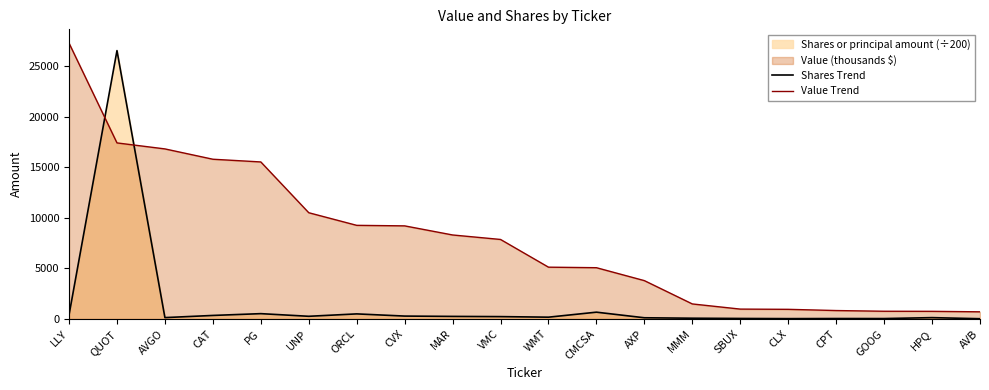

What is the label of the 11th point from the left?

WMT